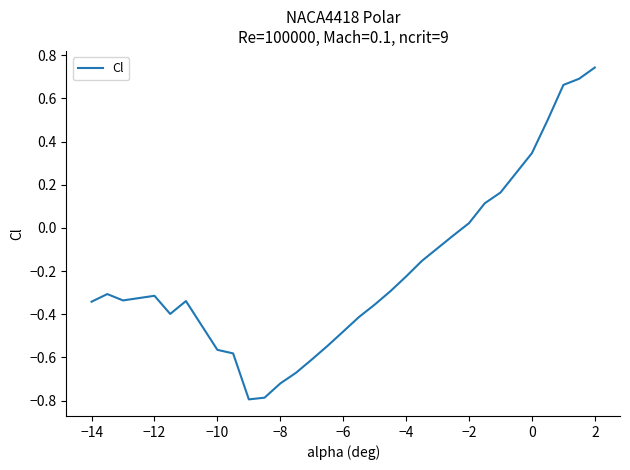

How many lines are shown in the chart?

1